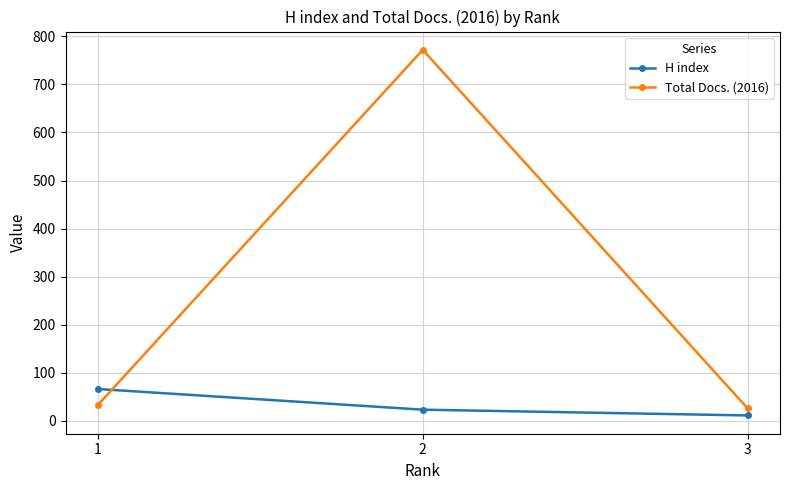

What is the value of the H index point at the 1st from the left?

66